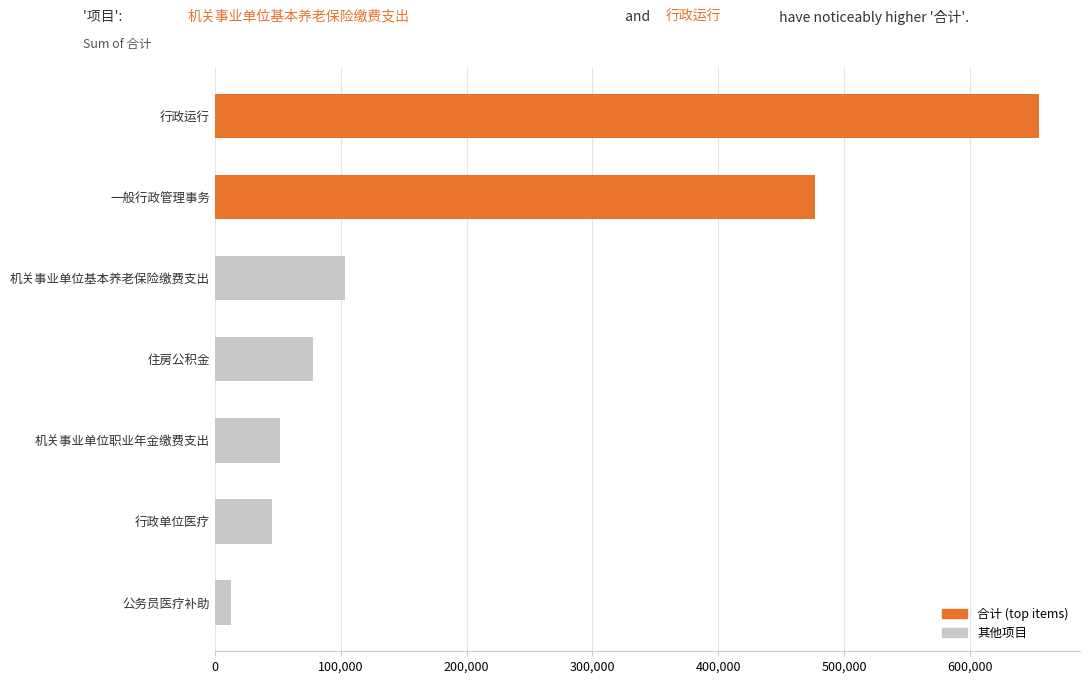

What is the minimum value shown in the chart?

12950.7